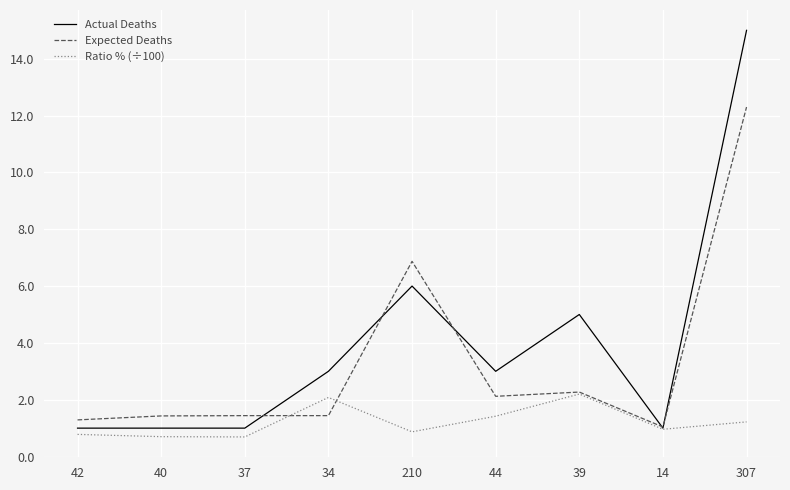

In Ratio % (÷100), how many points are lower than both neighbors (excluding endpoints)?

3